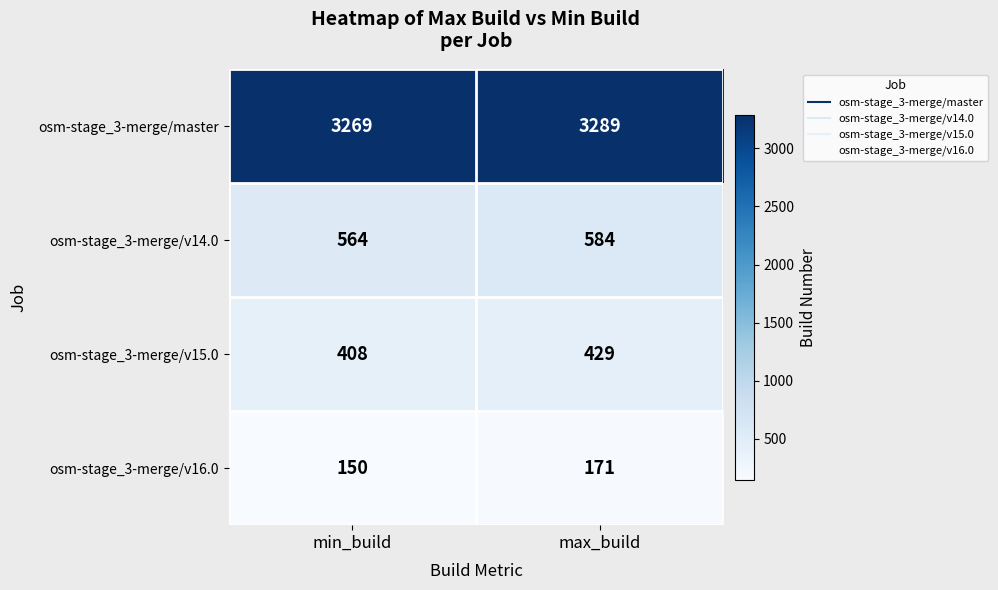

Reading left to right, extract all data points from this chart.

osm-stage_3-merge/master: 3269	3289
osm-stage_3-merge/v14.0: 564	584
osm-stage_3-merge/v15.0: 408	429
osm-stage_3-merge/v16.0: 150	171